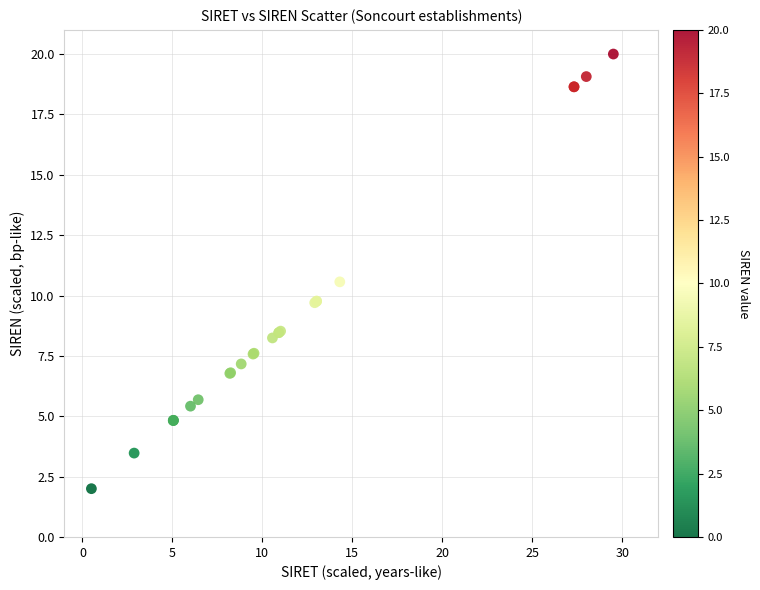

What Y value in the scatter plot is closest to 11?

10.6